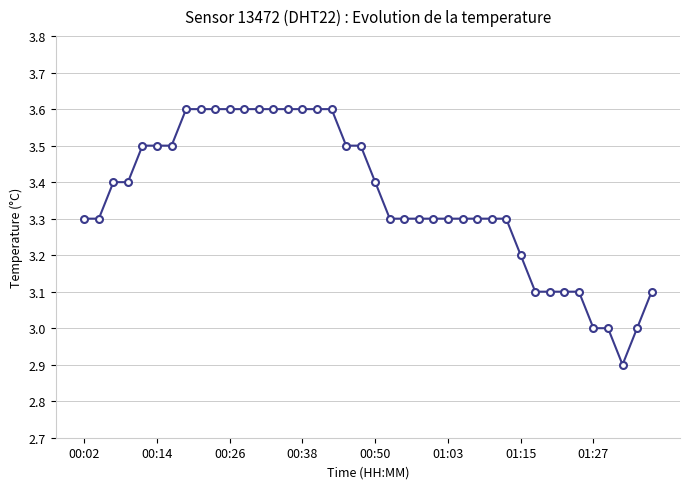

What is the value of the 6th point from the left?

3.5